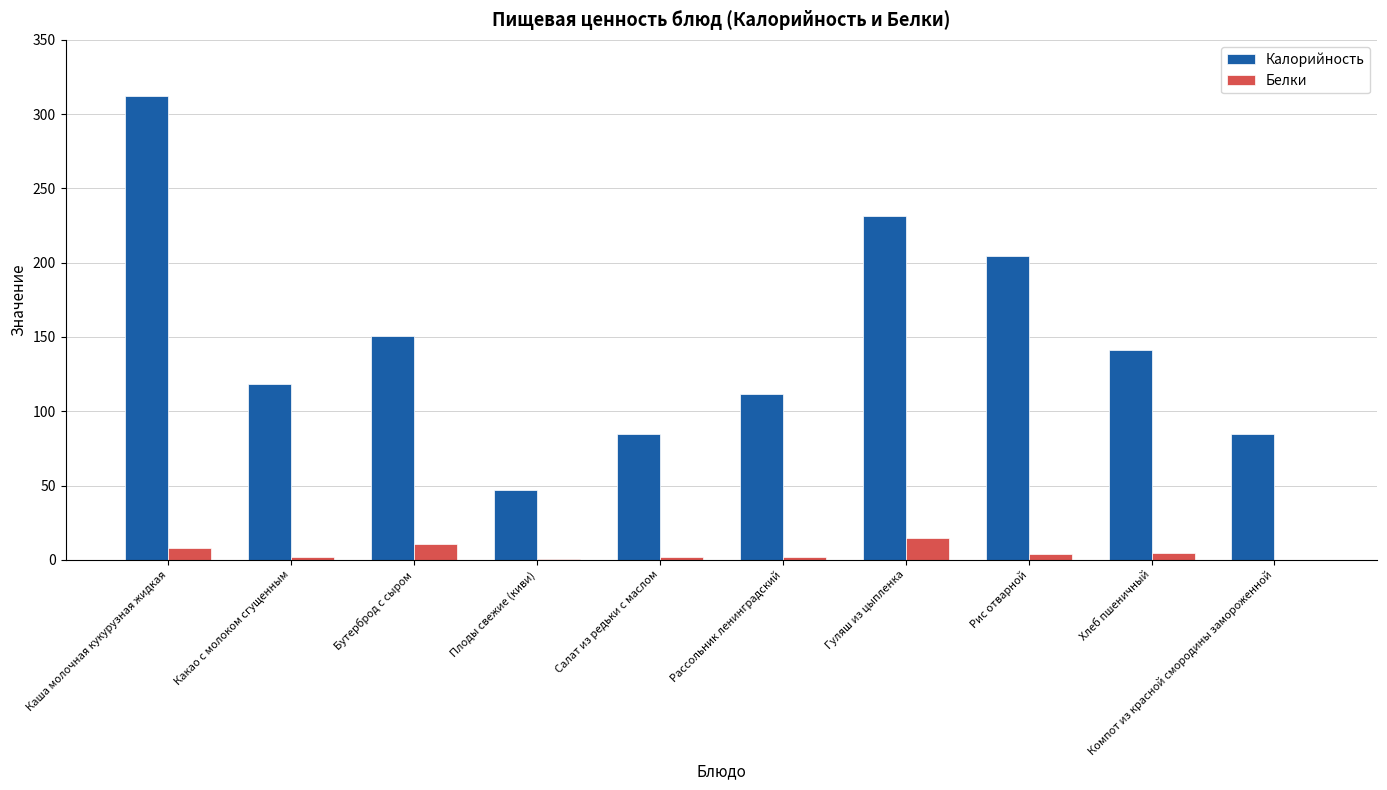

What is the approximate value of Белки at Гуляш из цыпленка?

14.8